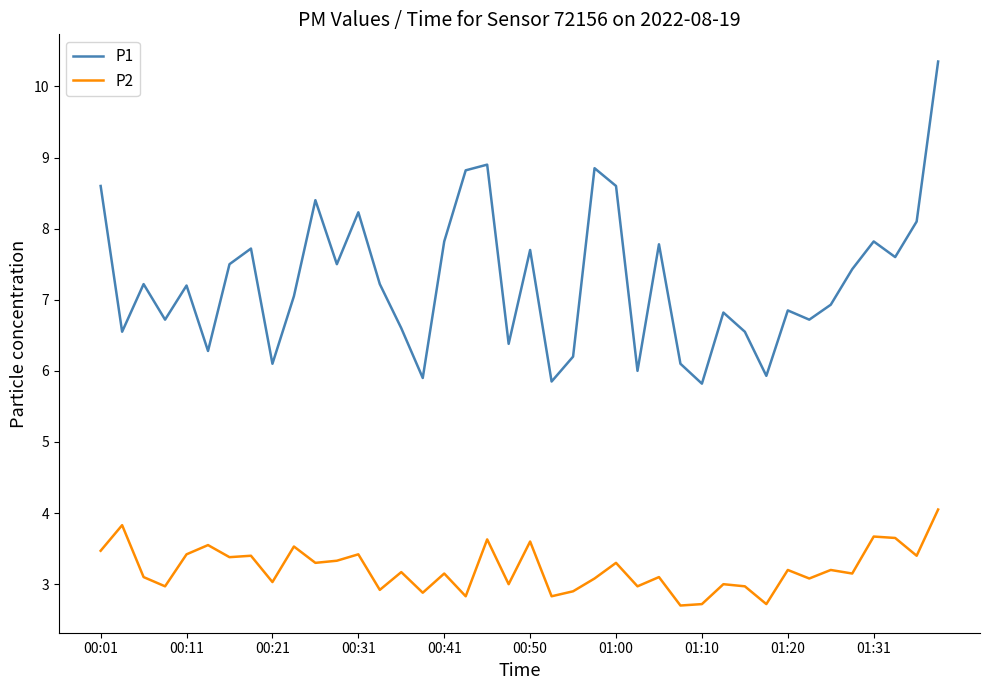

List the series in order of their overall mean, lowest first.

P2, P1